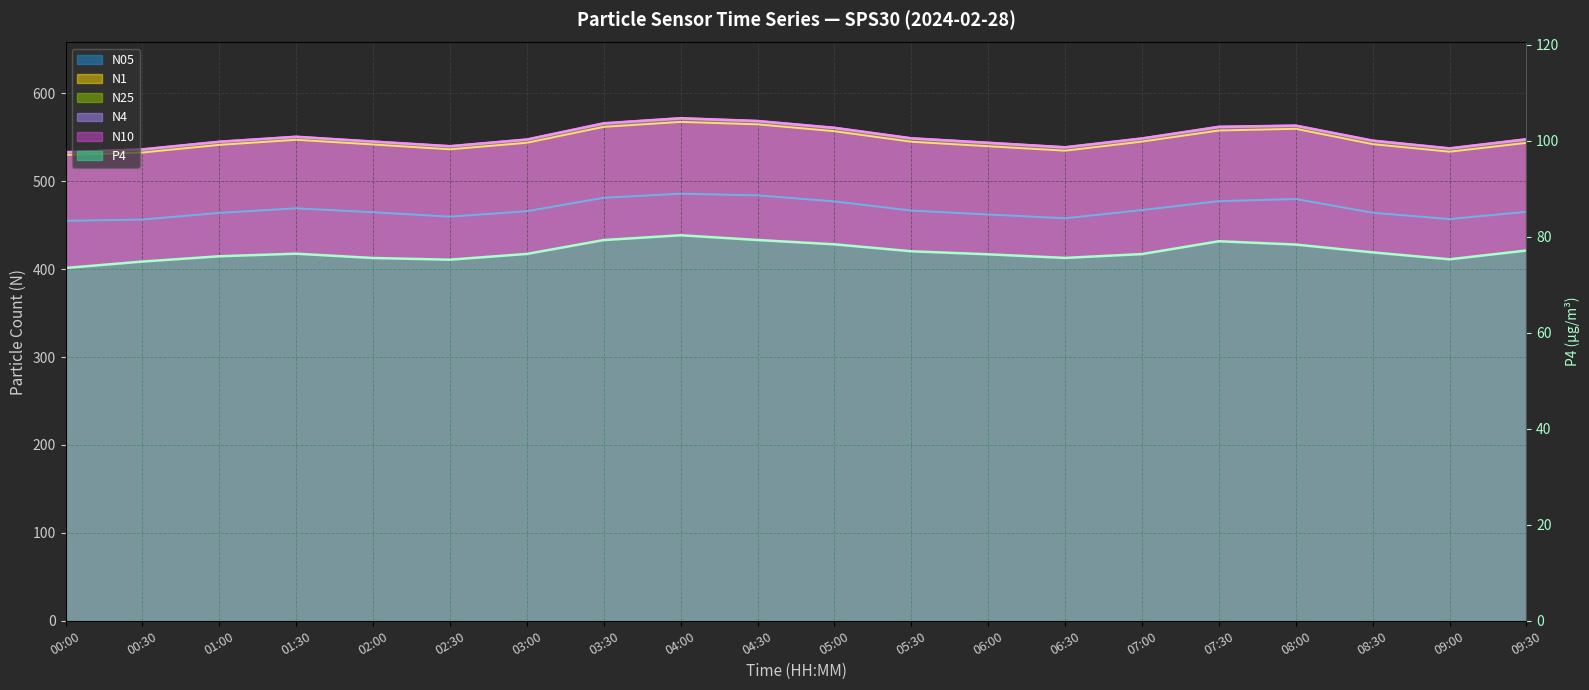

True or false: N25 and N10 intersect in this chart.

False